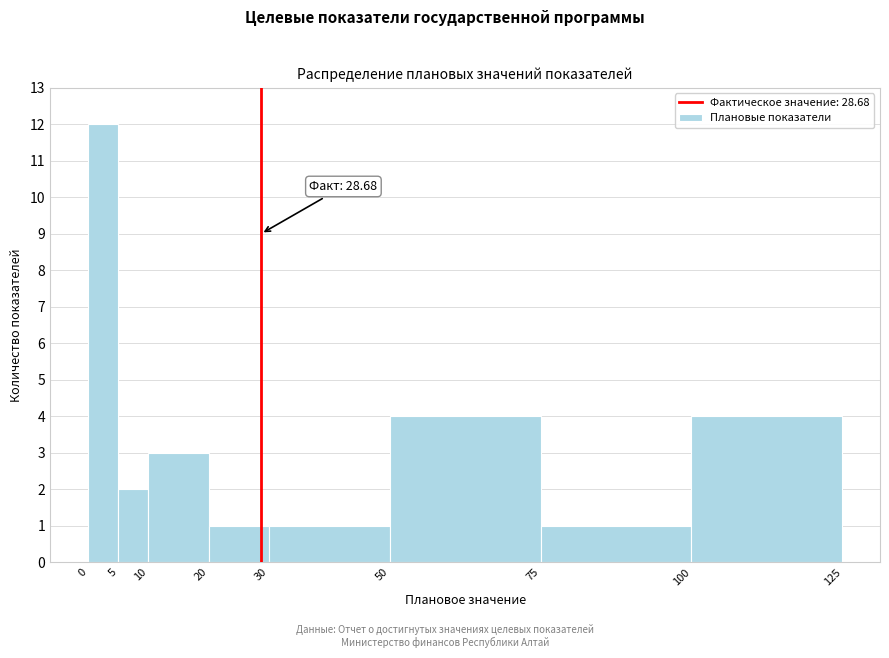

Over which range of the x-axis is the bar tallest?

0 to 5